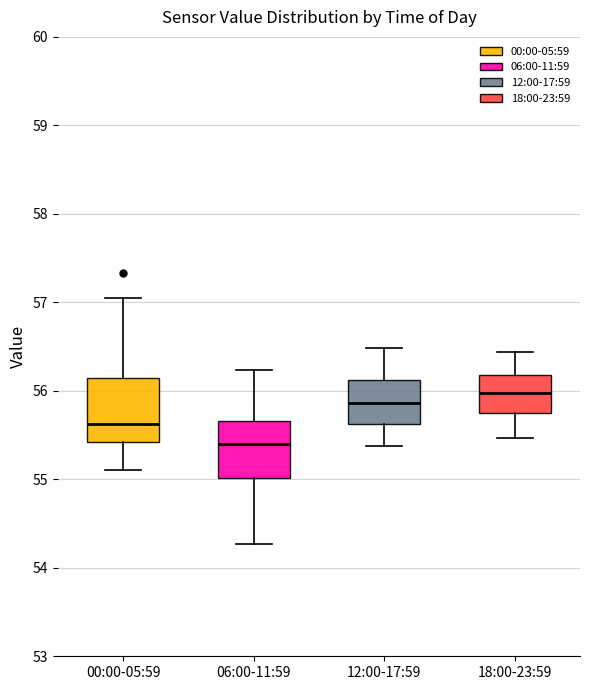

Which box's median line is the lowest?

06:00-11:59